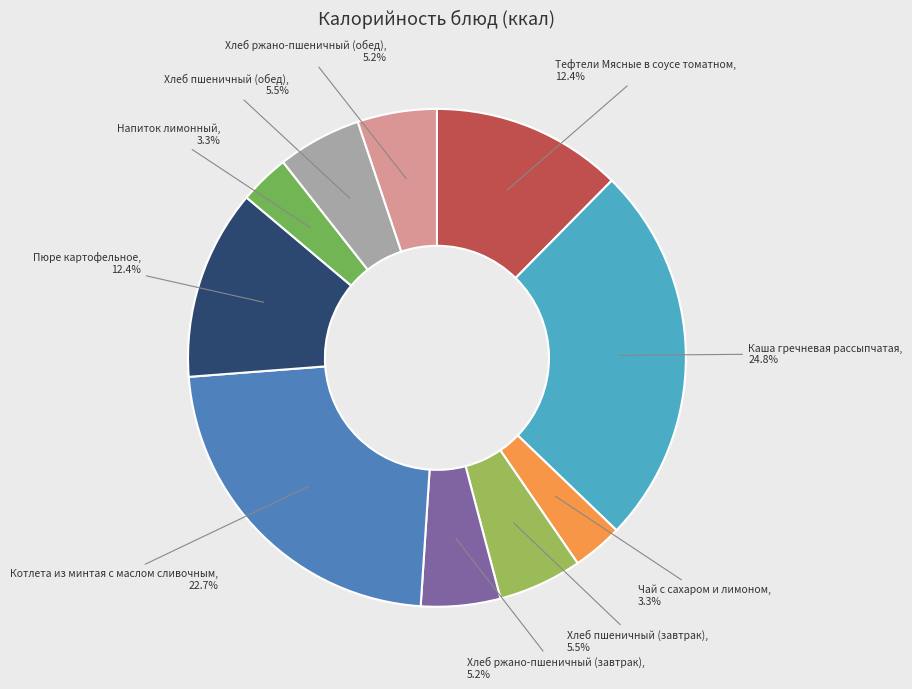

Count the number of slices in the pie.

10